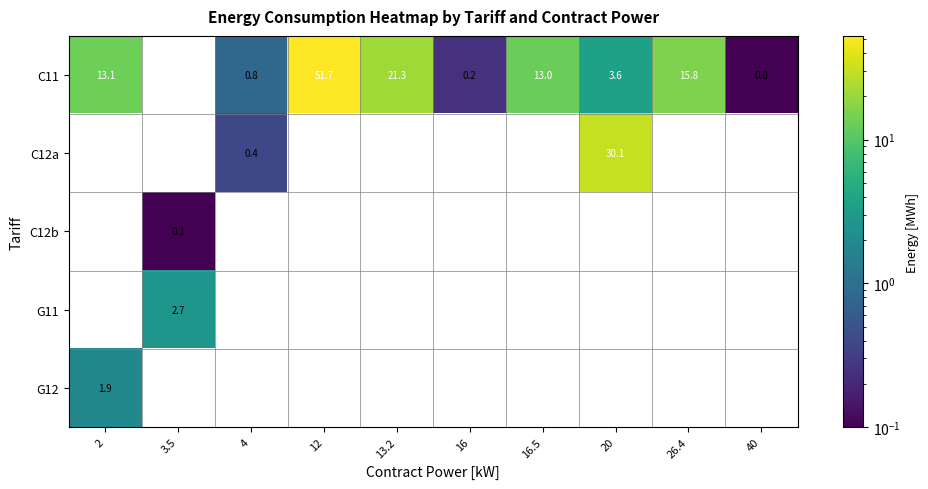

What is the maximum value shown in the chart?

51.7